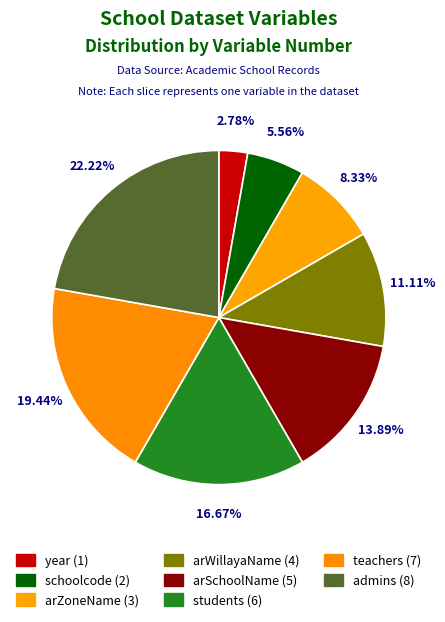

Rank the categories by value from highest to lowest.

admins, teachers, students, arSchoolName, arWillayaName, arZoneName, schoolcode, year